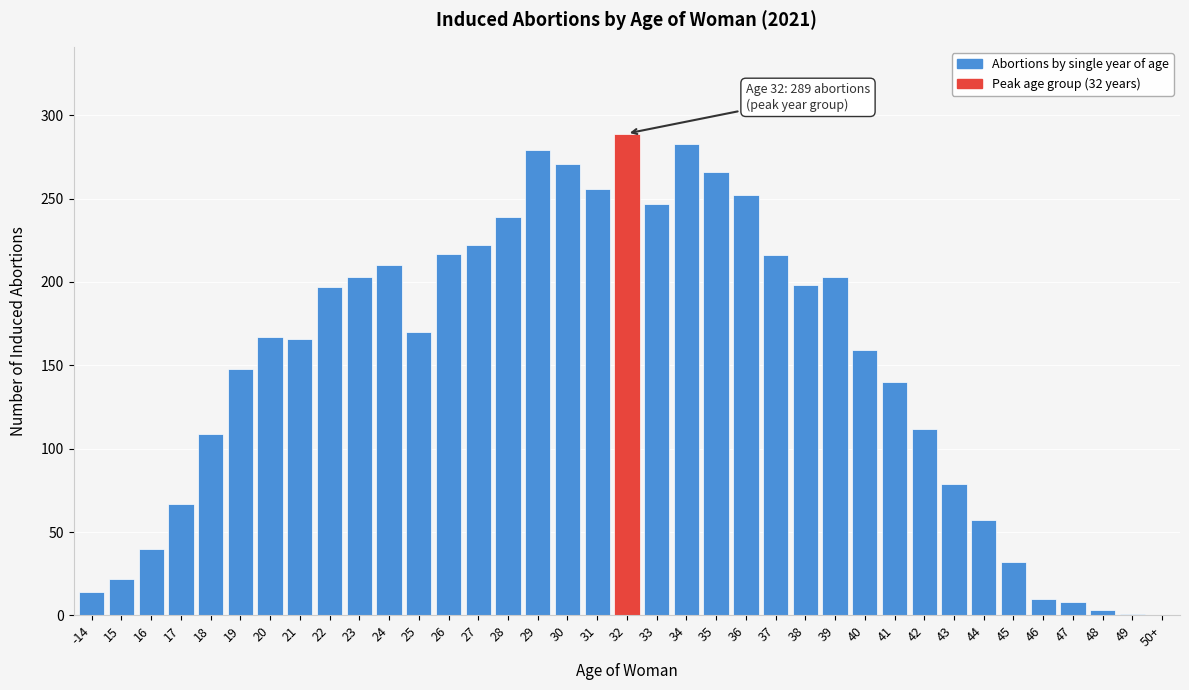

What is the ratio of the value at 40 to the value at 45?

5.0